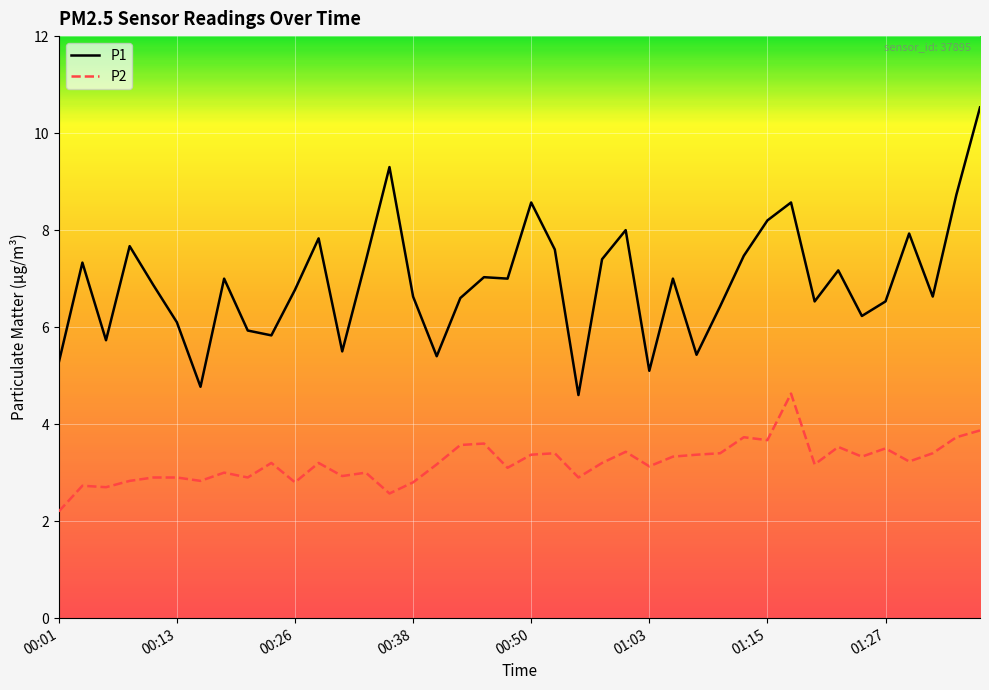

Which series has the largest range (max minus min)?

P1